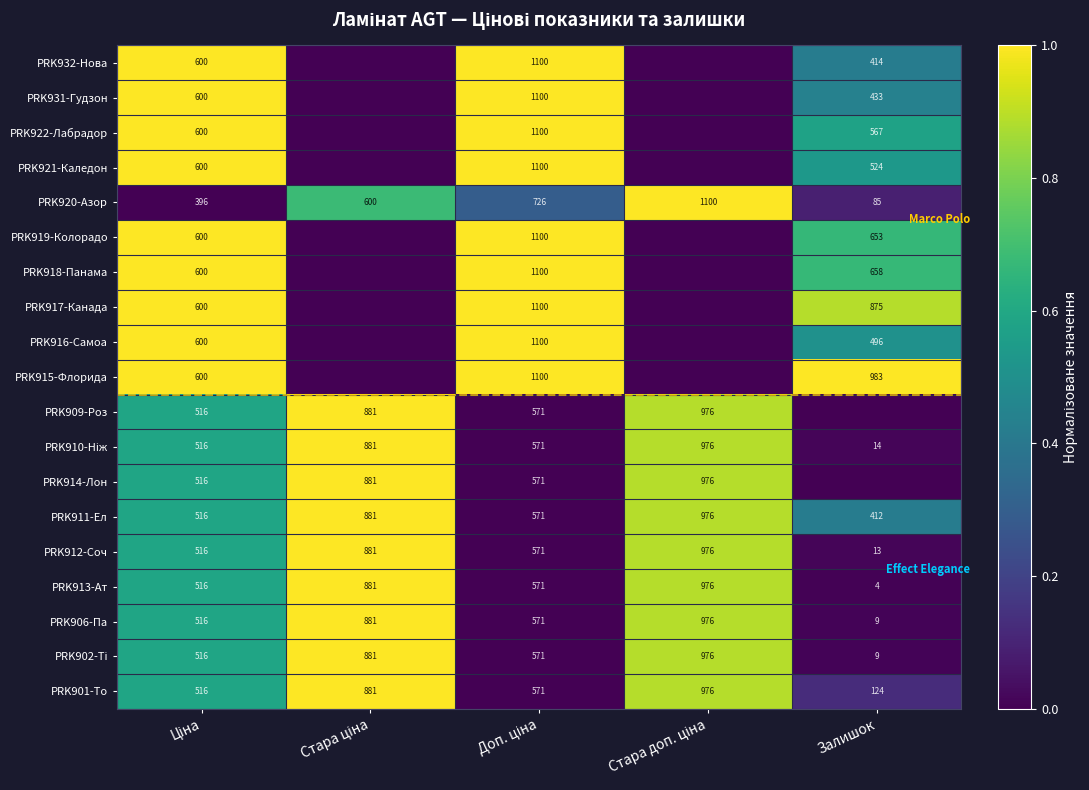

At which label does PRK912-Соч reach its minimum?

Залишок